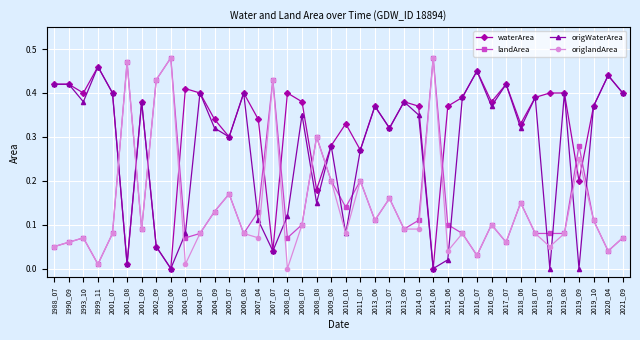

After their last crossing, which series has the higher values: landArea or origWaterArea?

origWaterArea